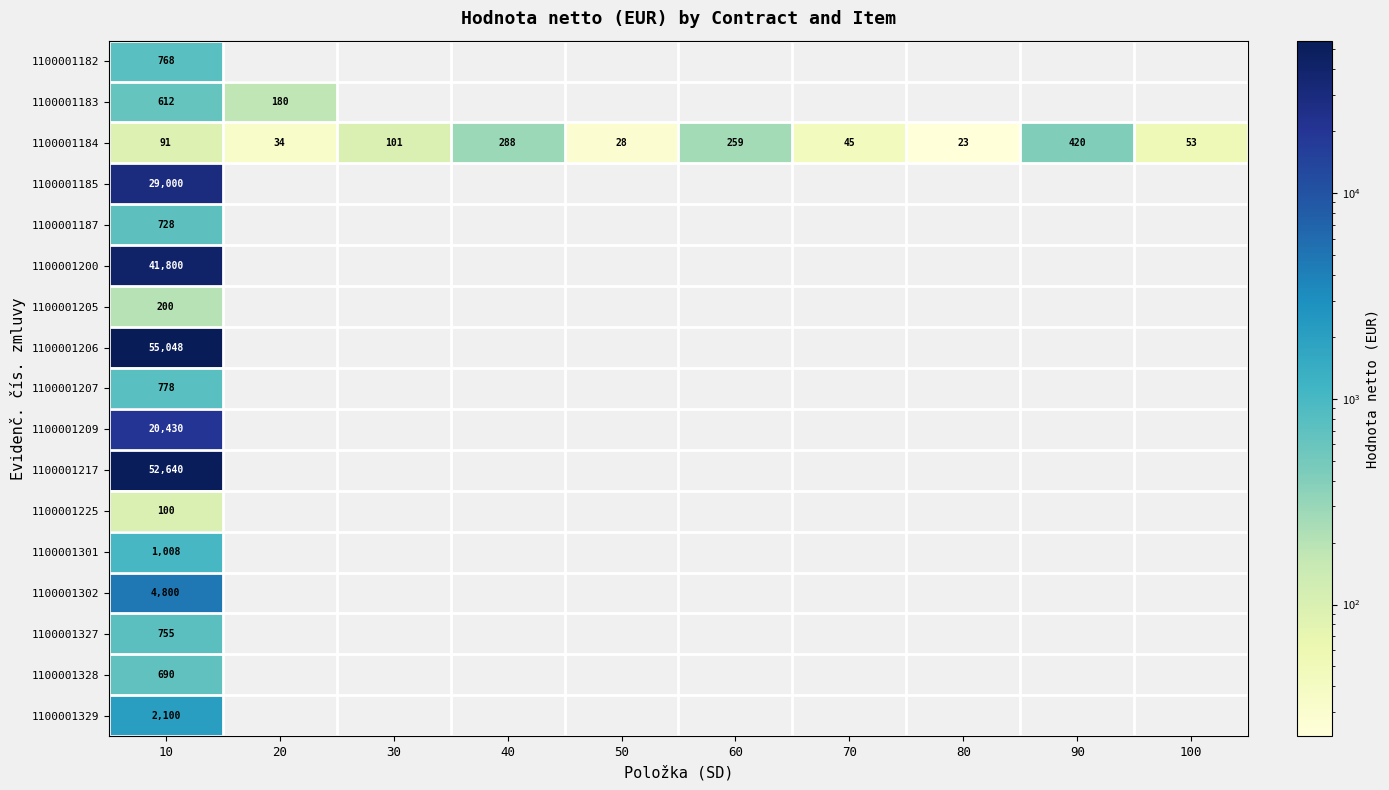

Is it true that 1100001185 equals 39121 at 10?

False